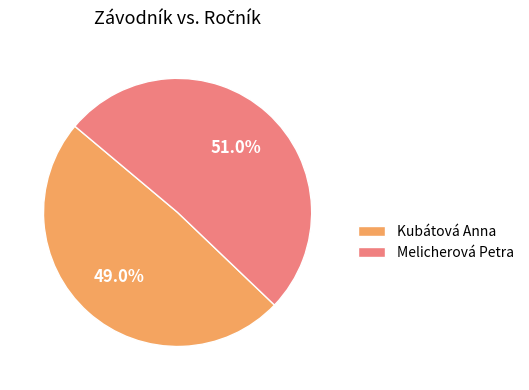

True or false: Melicherová Petra accounts for 51% of the total.

True